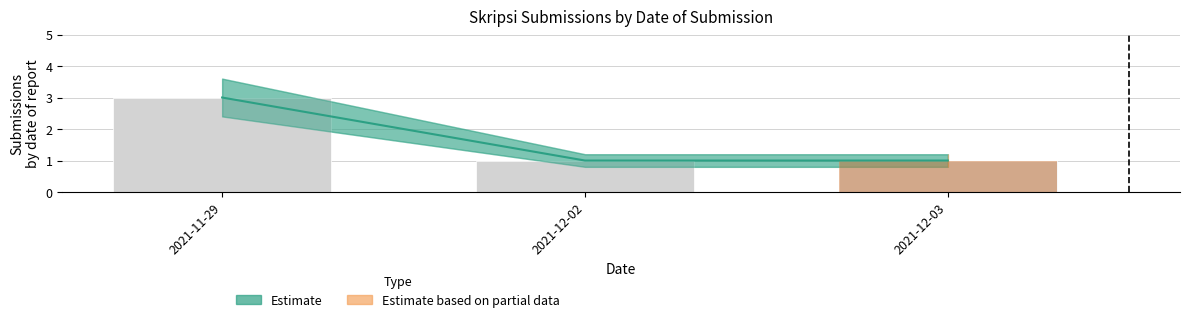

At which category is the sum across all series the highest?

2021-11-29